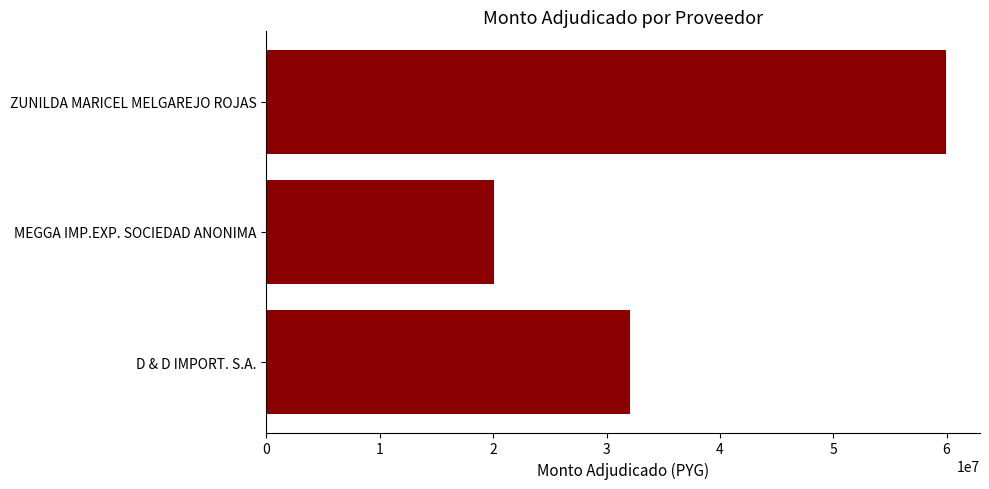

The value at D & D IMPORT. S.A. is 16753527. True or false?

False